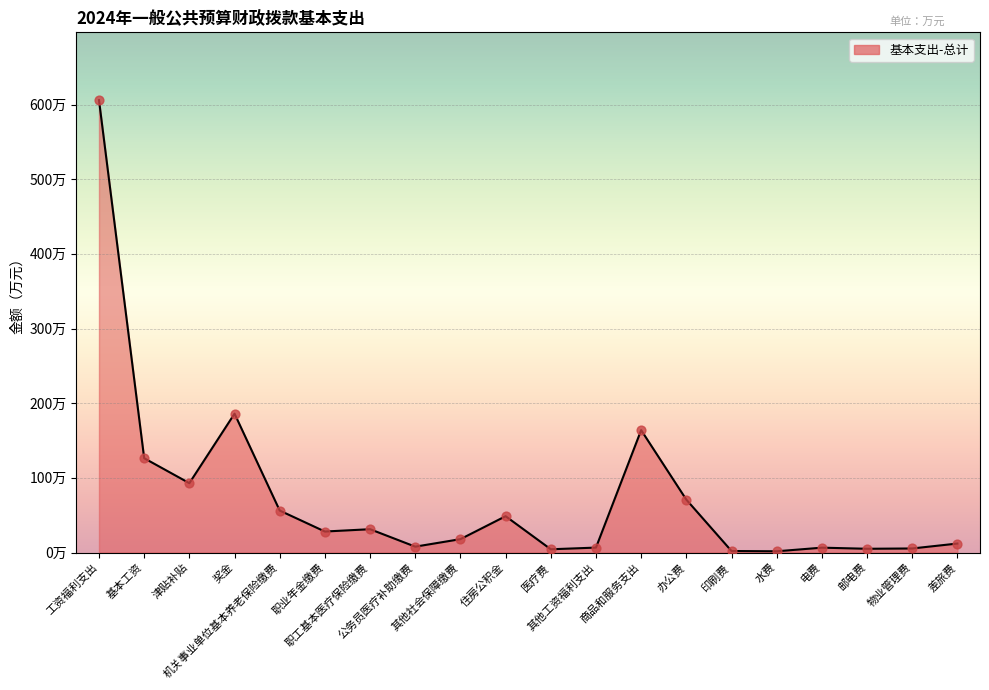

Which has a higher value, 商品和服务支出 or 奖金?

奖金